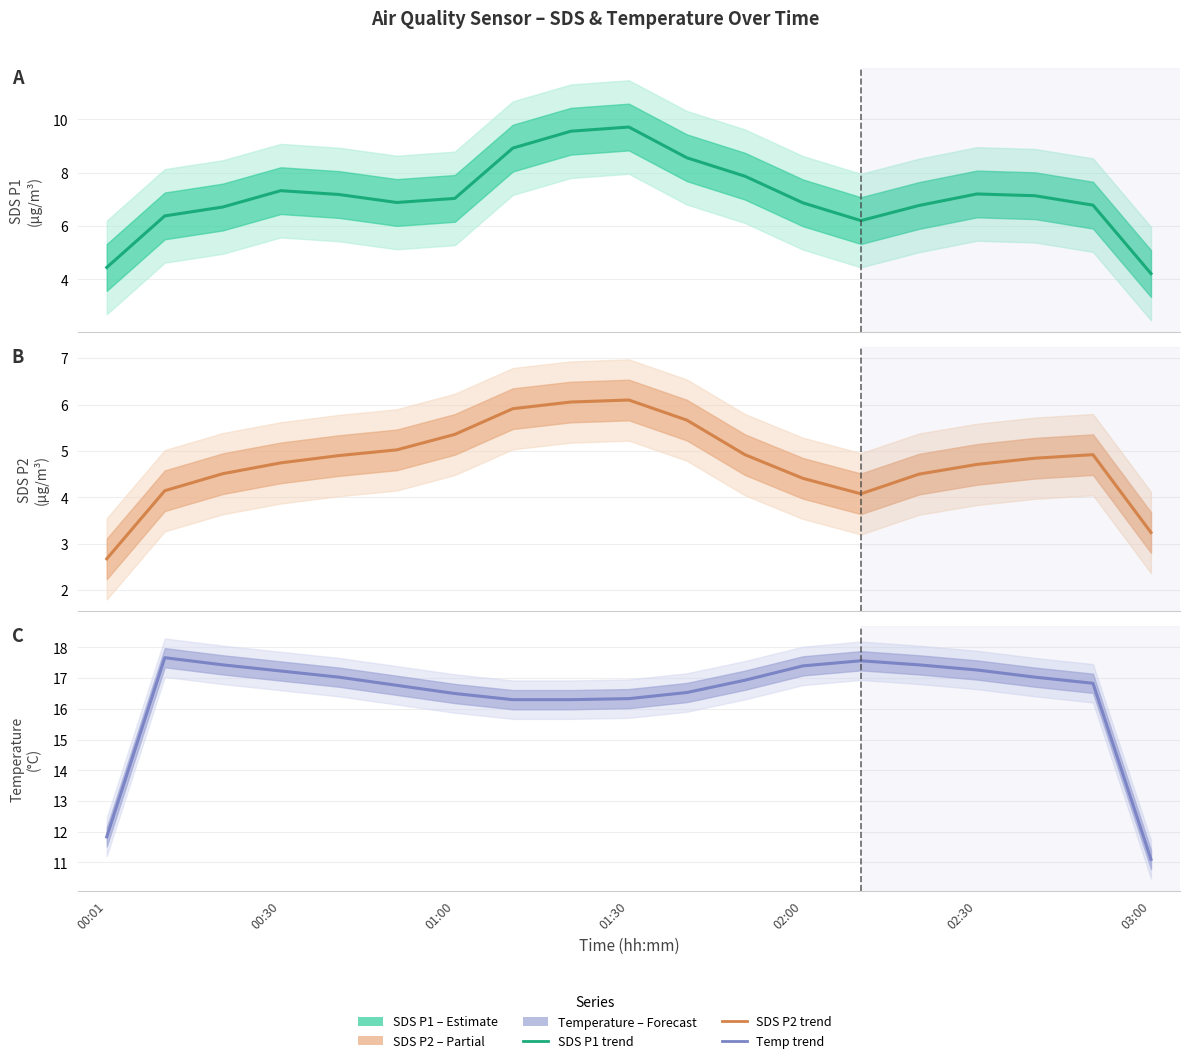

How many data points in SDS_P2 are less than 4?

2